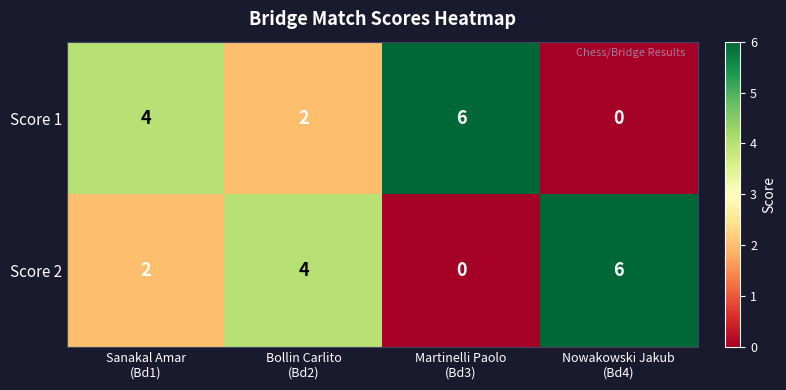

What is the total value across all series at Bollin Carlito
(Bd2)?

6